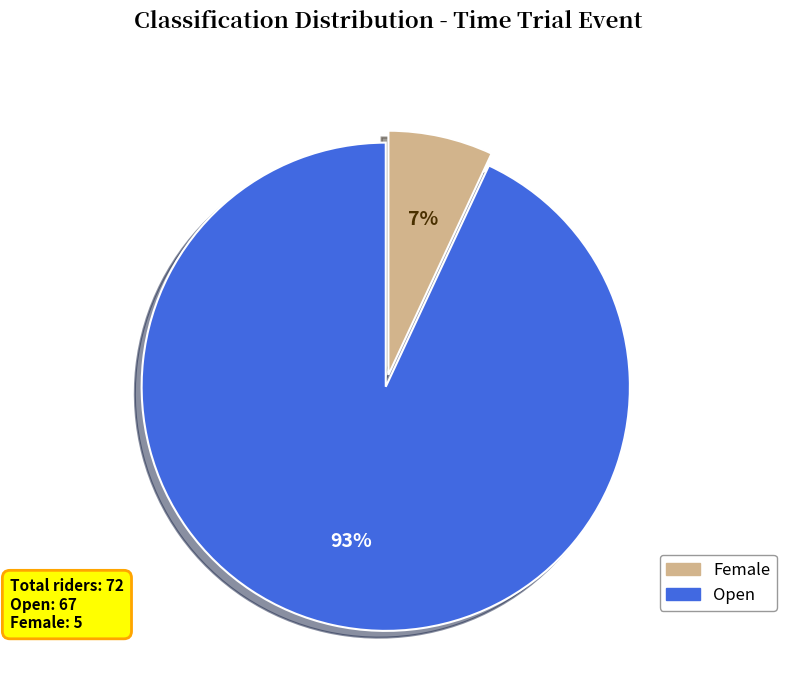

To the nearest percent, what is the difference between the largest and smallest slice percentages?

86%